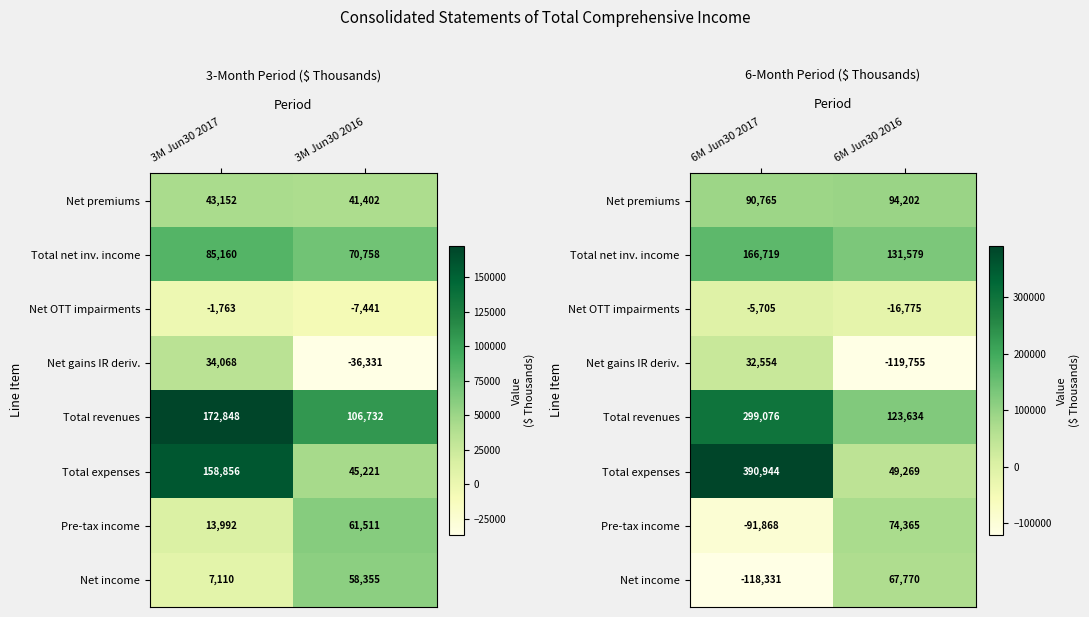

Which series changed the most between 6M Jun30 2017 and 6M Jun30 2016?

Total expenses